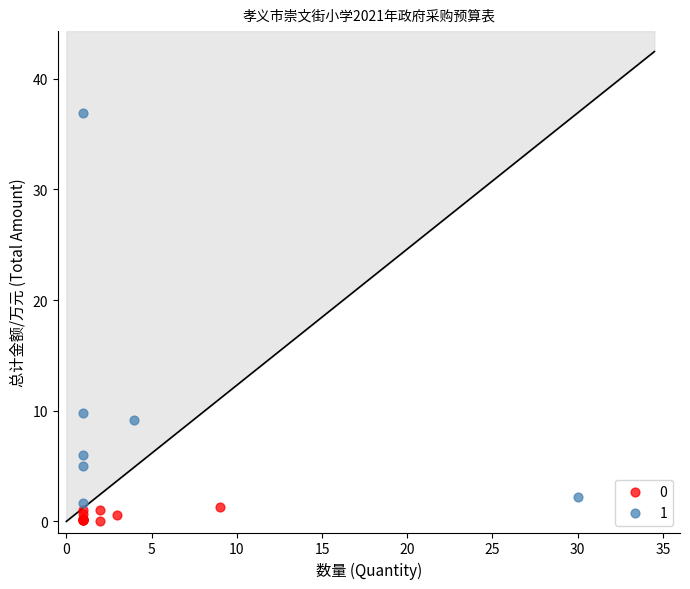

Which series has the widest spread of Y values?

1